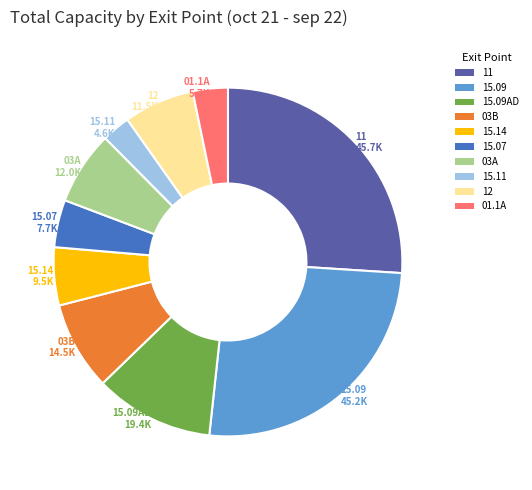

Do 12 and 15.14 together represent more than half of the pie?

No